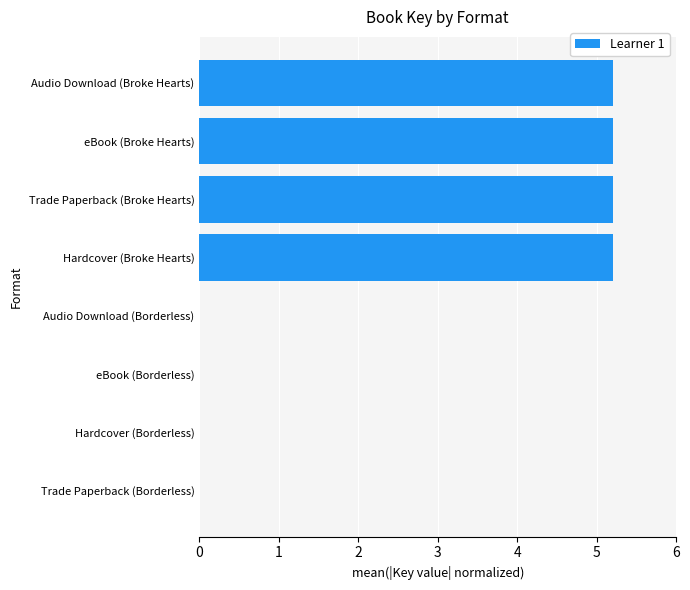

What is the sum of the values at Trade Paperback (Broke Hearts) and Audio Download (Borderless)?

5.2